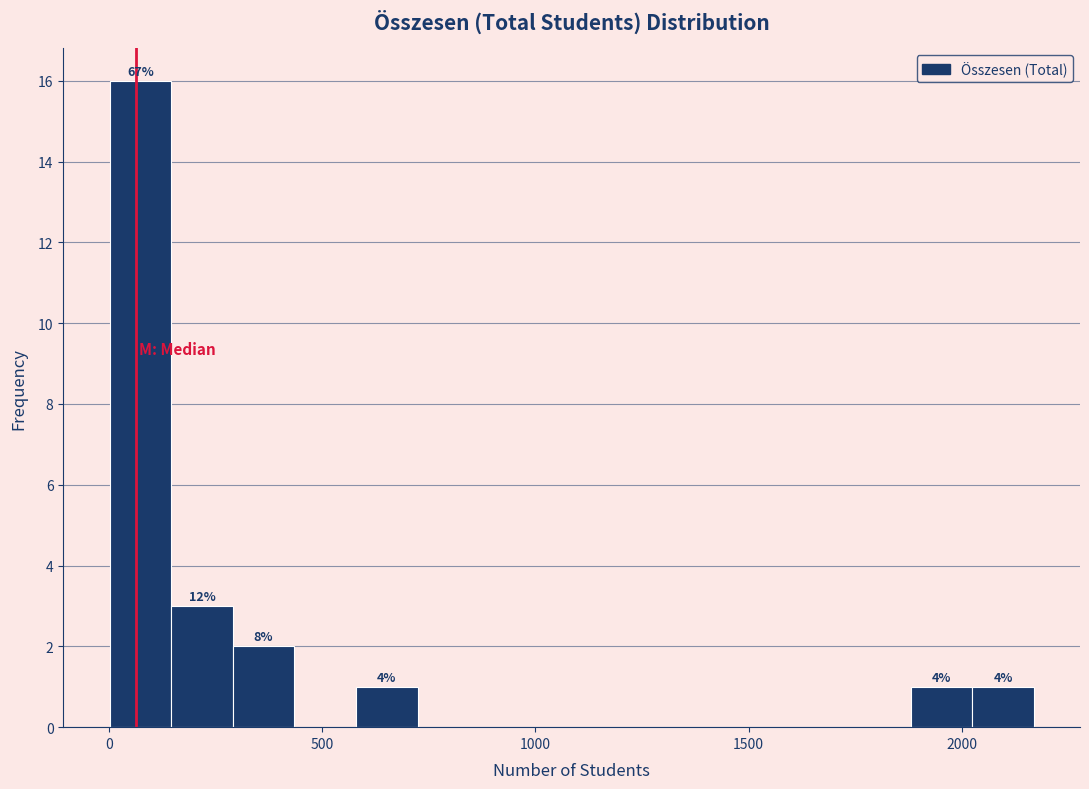

Around what value on the x-axis is the tallest bar? Give the approximate position of its centre, as read against the axis.

50